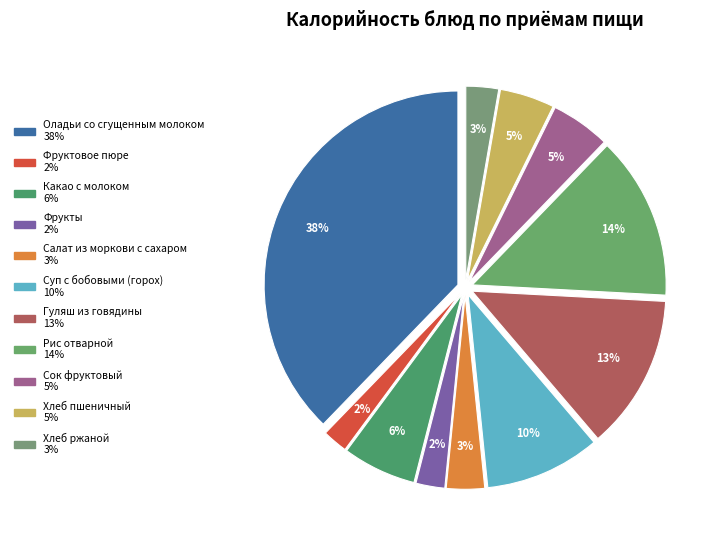

What is the ratio of the value at Салат из моркови с сахаром to the value at Фруктовое пюре?

1.5